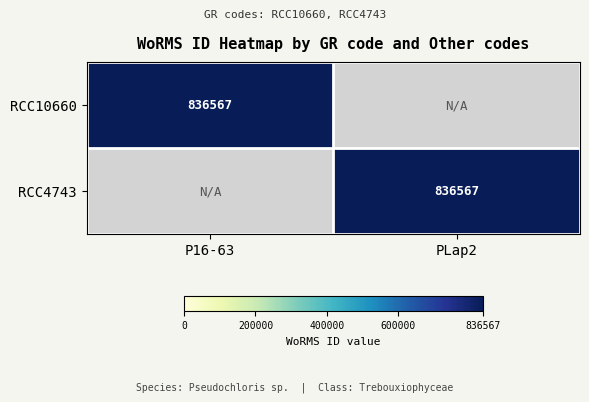

Between PLap2 and P16-63, which is larger?

P16-63